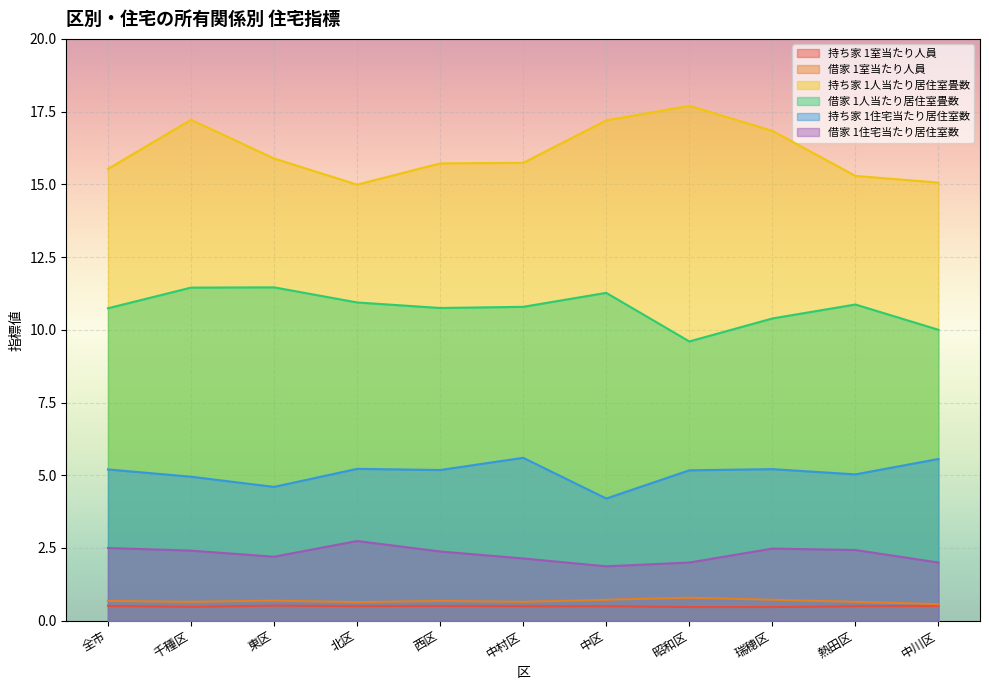

Between 中川区 and 中村区, which is larger?

中川区